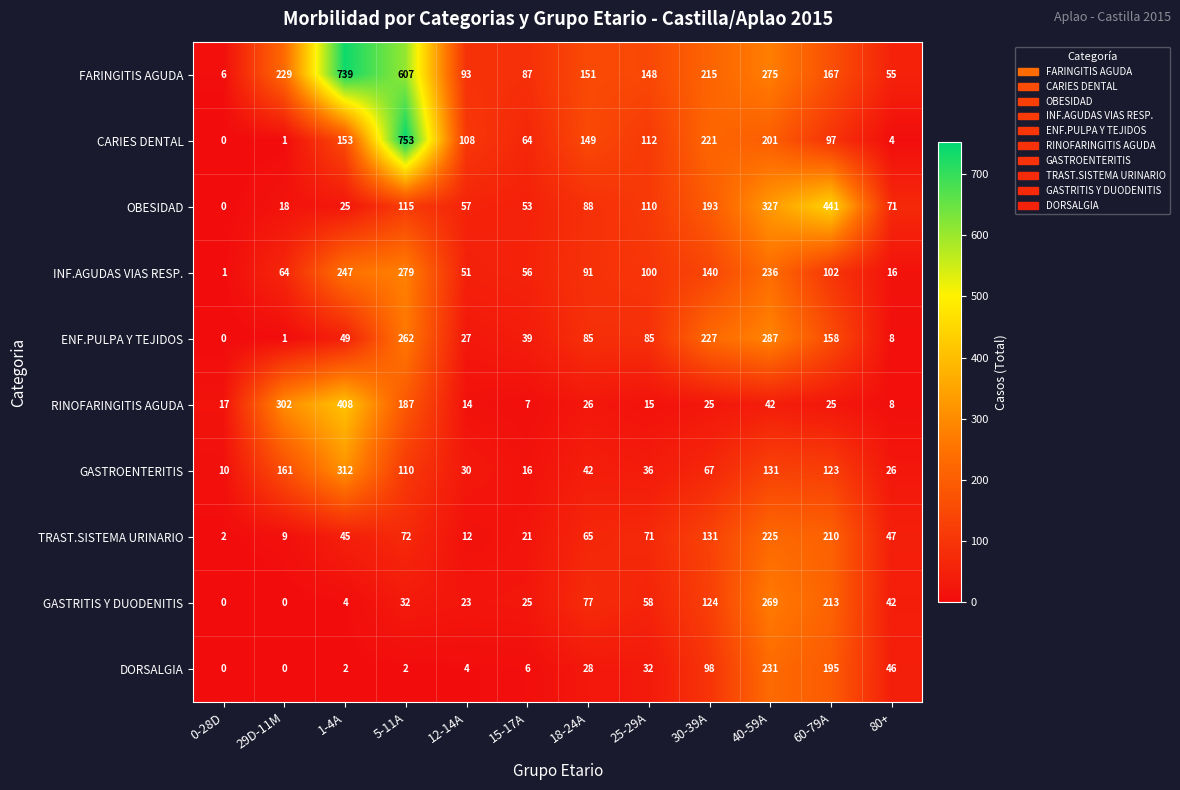

List the labels in order of FARINGITIS AGUDA value, smallest first.

0-28D, 80+, 15-17A, 12-14A, 25-29A, 18-24A, 60-79A, 30-39A, 29D-11M, 40-59A, 5-11A, 1-4A